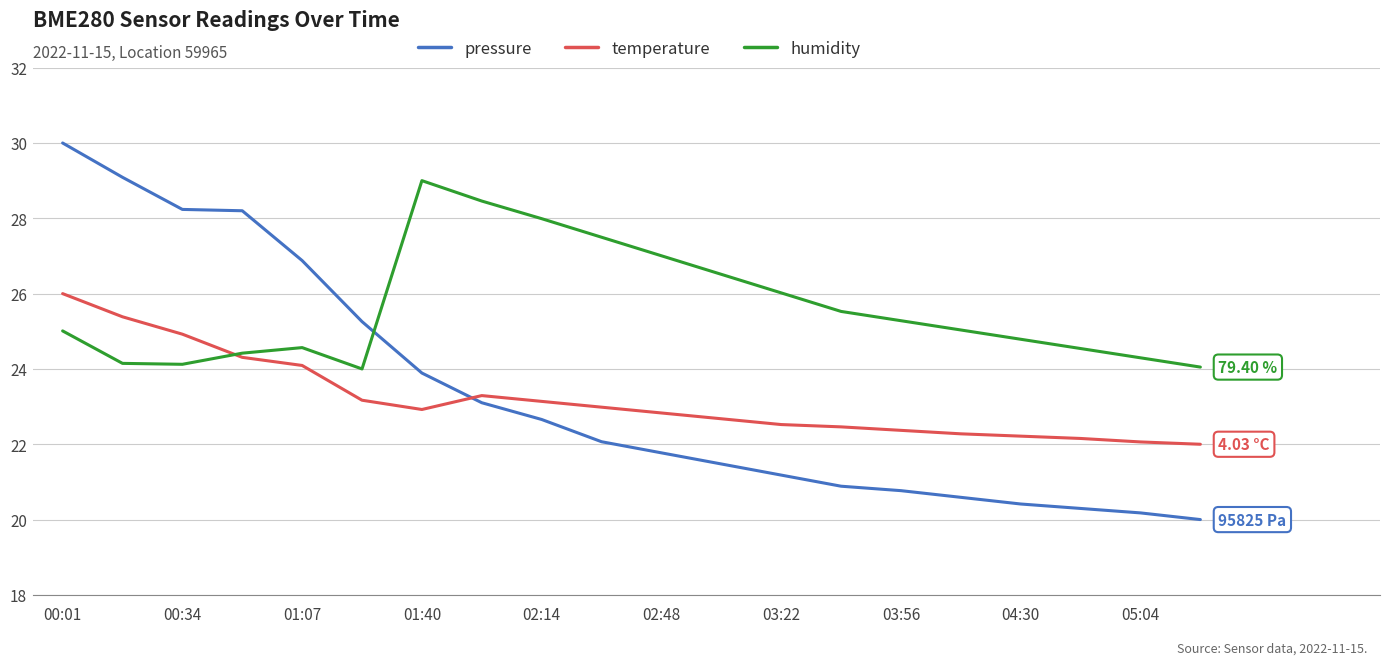

List the series in order of their peak value, highest first.

pressure, humidity, temperature